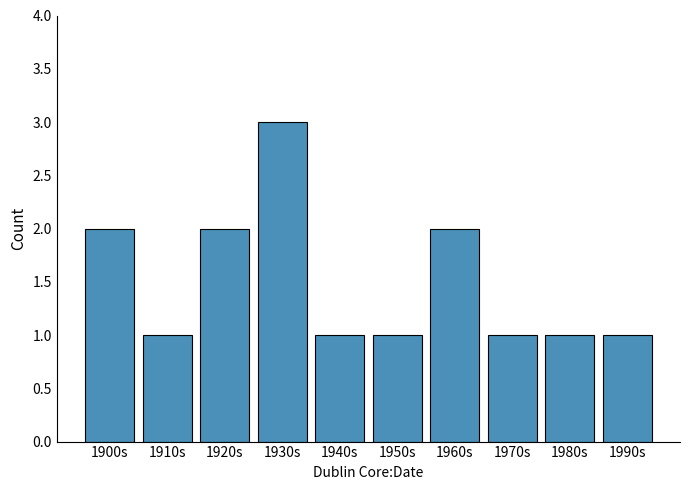

What is the ratio of the value at 1990s to the value at 1970s?

1.0